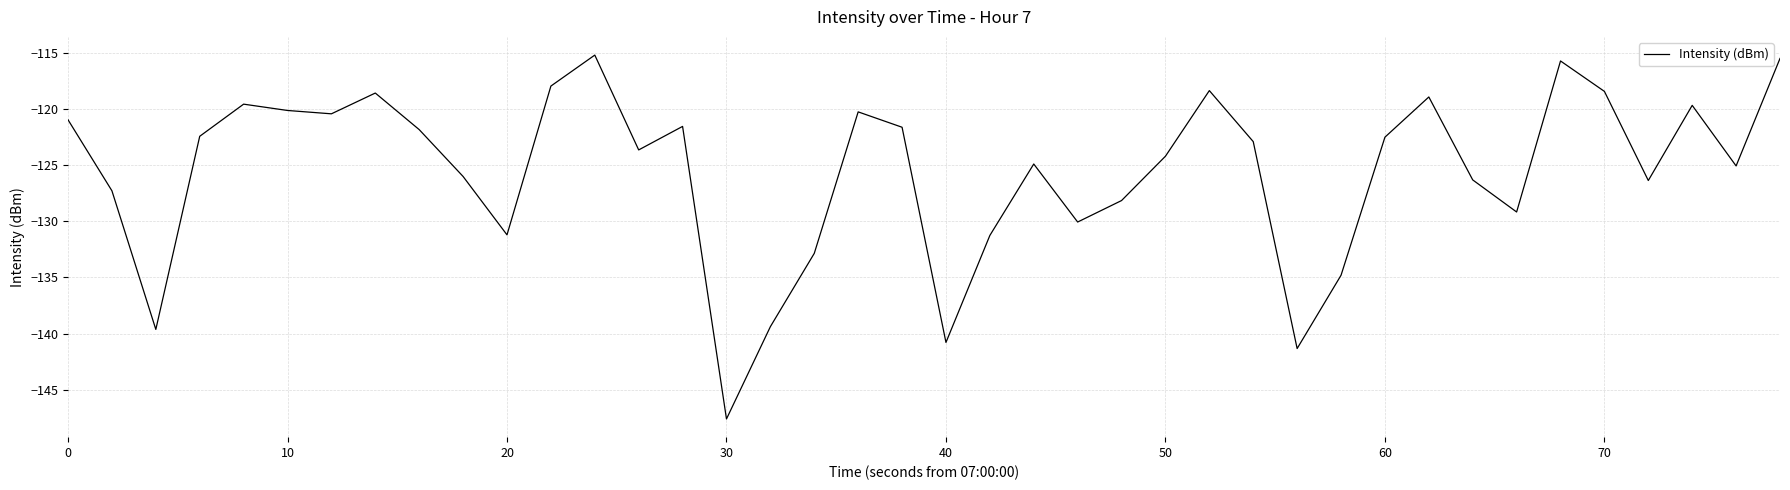

Does the chart display data point markers on the line(s)?

No